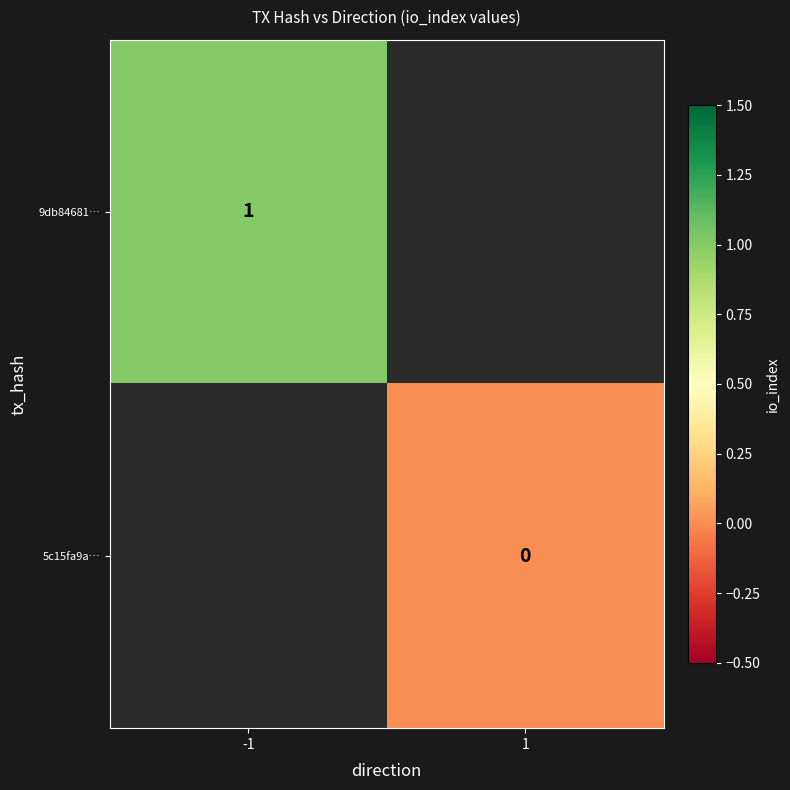

Is it true that 9db84681… equals 1 at -1?

True